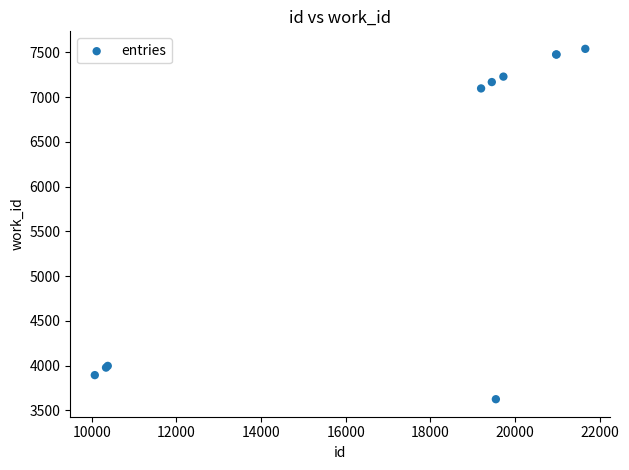

What Y value in the scatter plot is closest to 5582?

7097